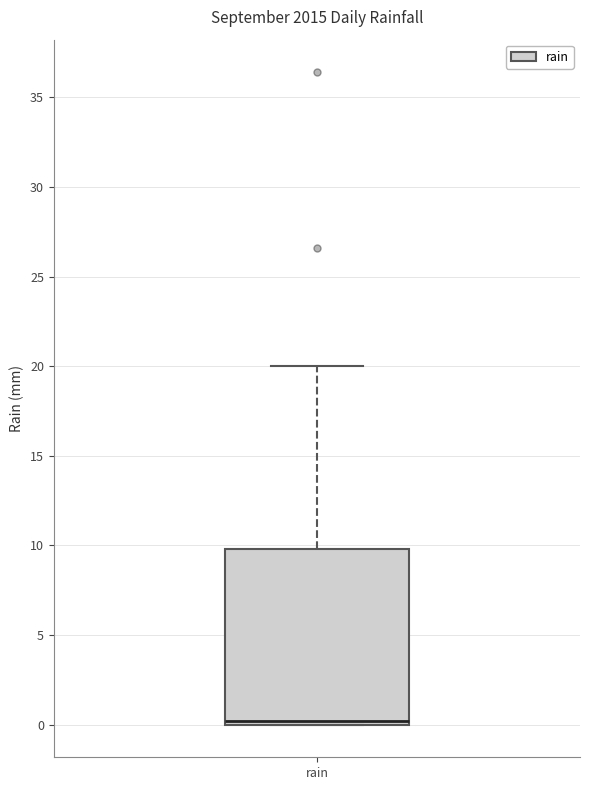

Where is the lower edge of the box for rain on the y-axis? The values are not printed on the chart, so give them approximately, as read against the axis.

0